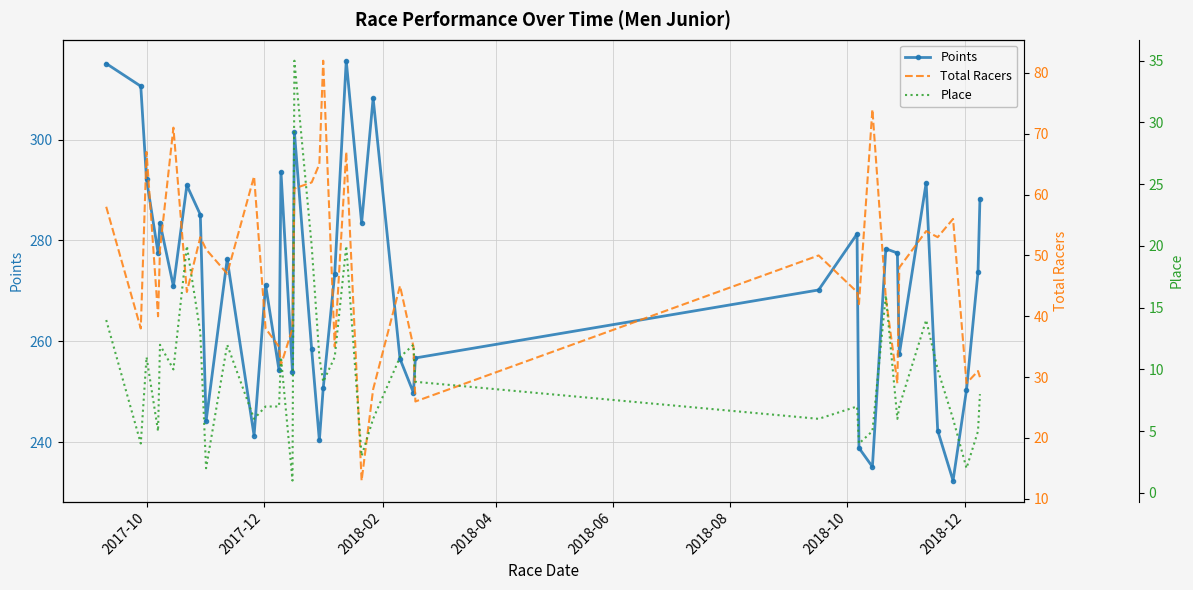

What is the highest value of the Points series?

315.6